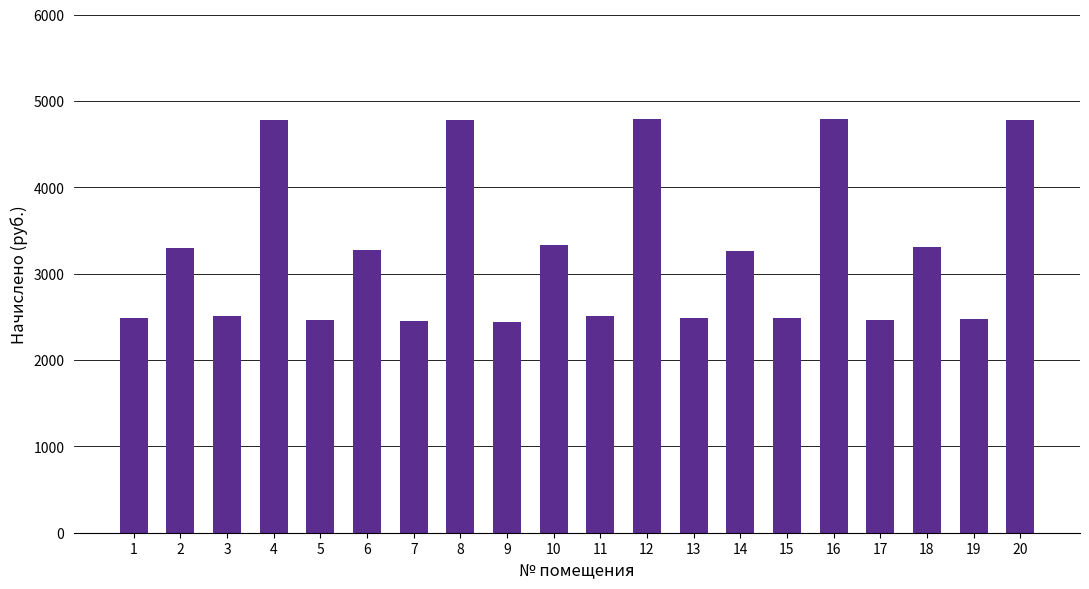

What is the change in value from 6 to 19?

-803.6